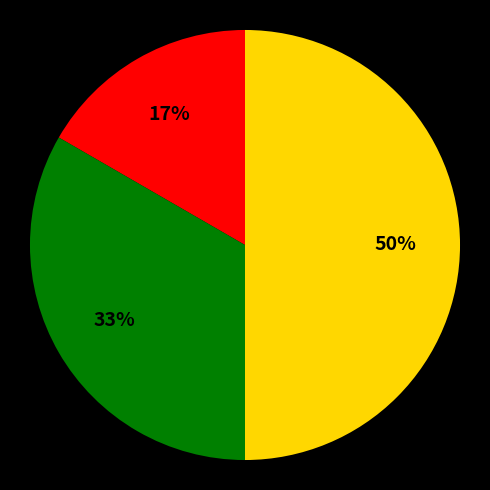

Count the number of slices in the pie.

3